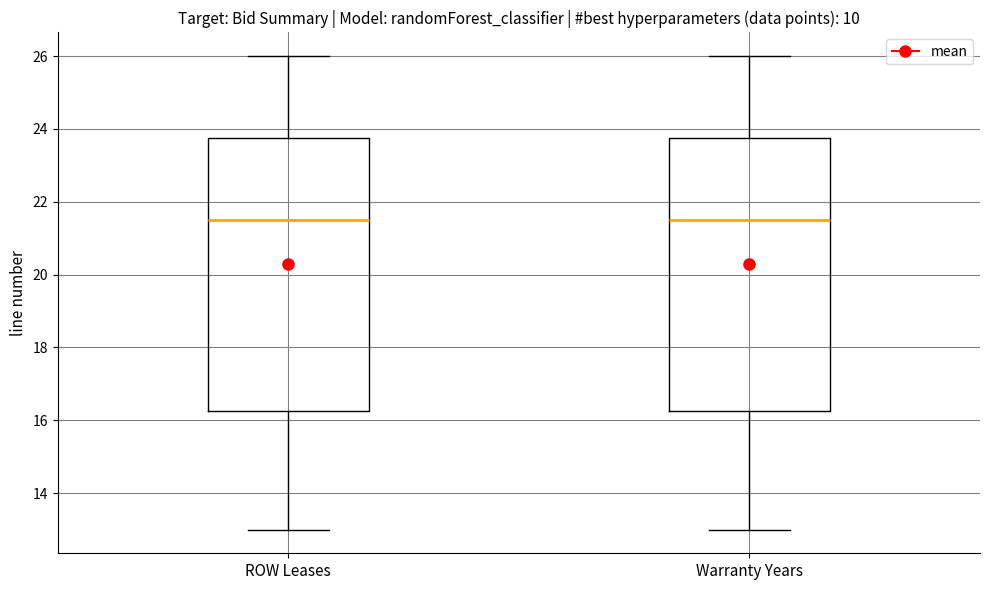

Reading left to right, transcribe this box plot: for each box, give where its median line is, the range the box spans, and where its two whiskers end, as read against the y-axis. The values are not printed on the chart, so give them approximately, as read against the axis.

ROW Leases: median 21.6, box 16.2 to 23.8, whiskers 13.0 to 26.0
Warranty Years: median 21.6, box 16.2 to 23.8, whiskers 13.0 to 26.0